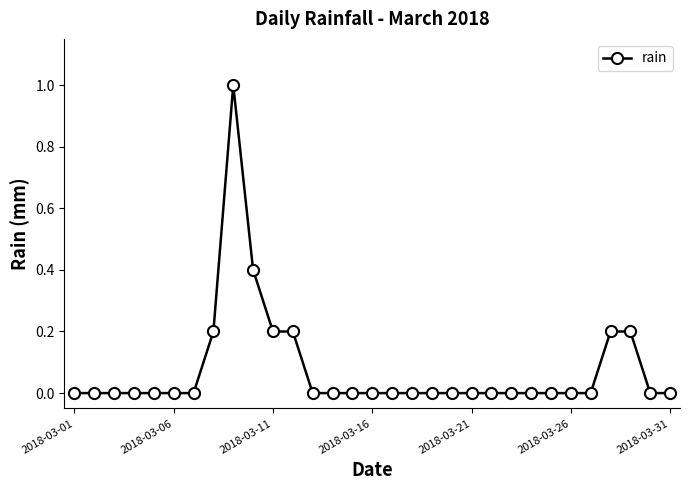

What is the difference between the maximum and minimum values?

1.0